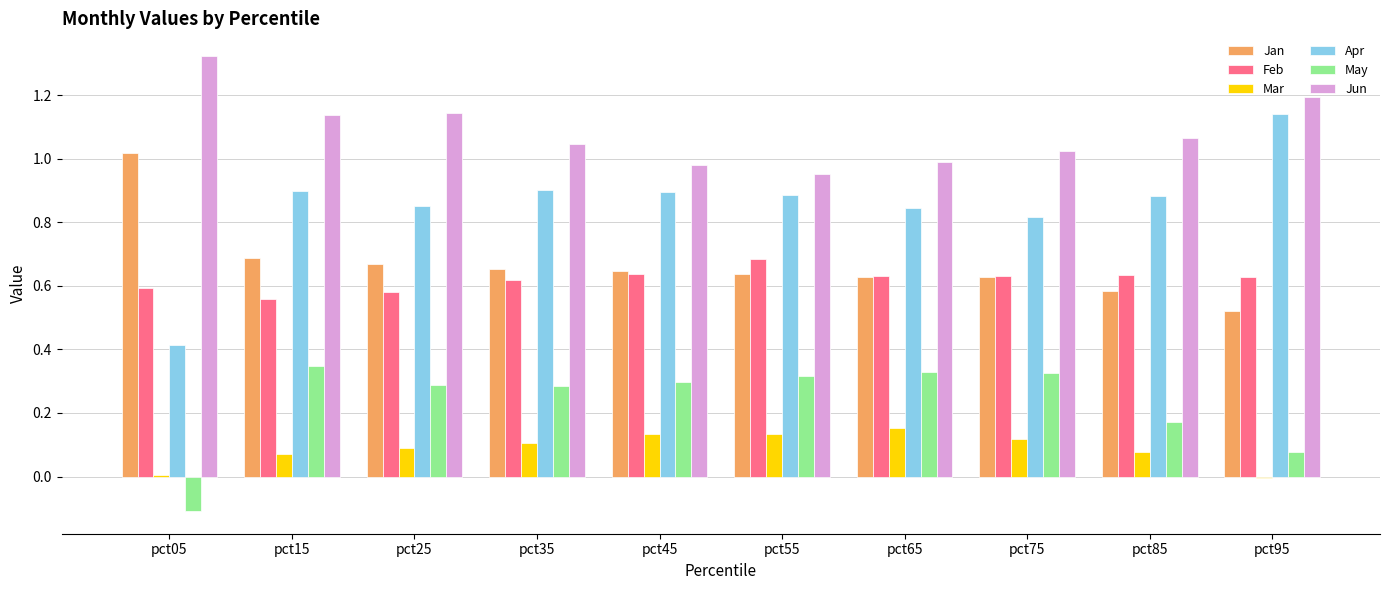

How many groups of bars are there?

10